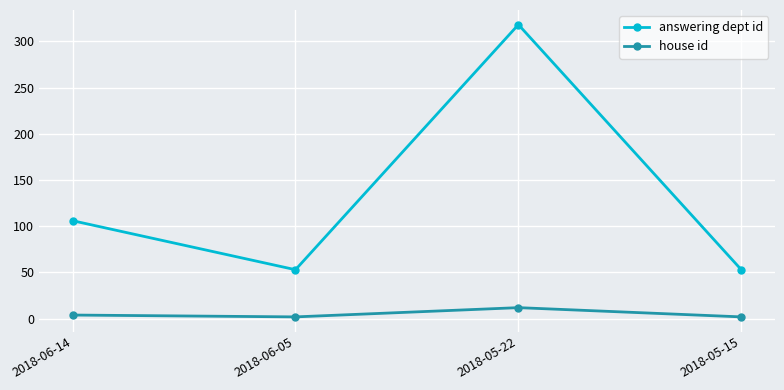

The value of answering dept id at 2018-05-22 is 426. True or false?

False